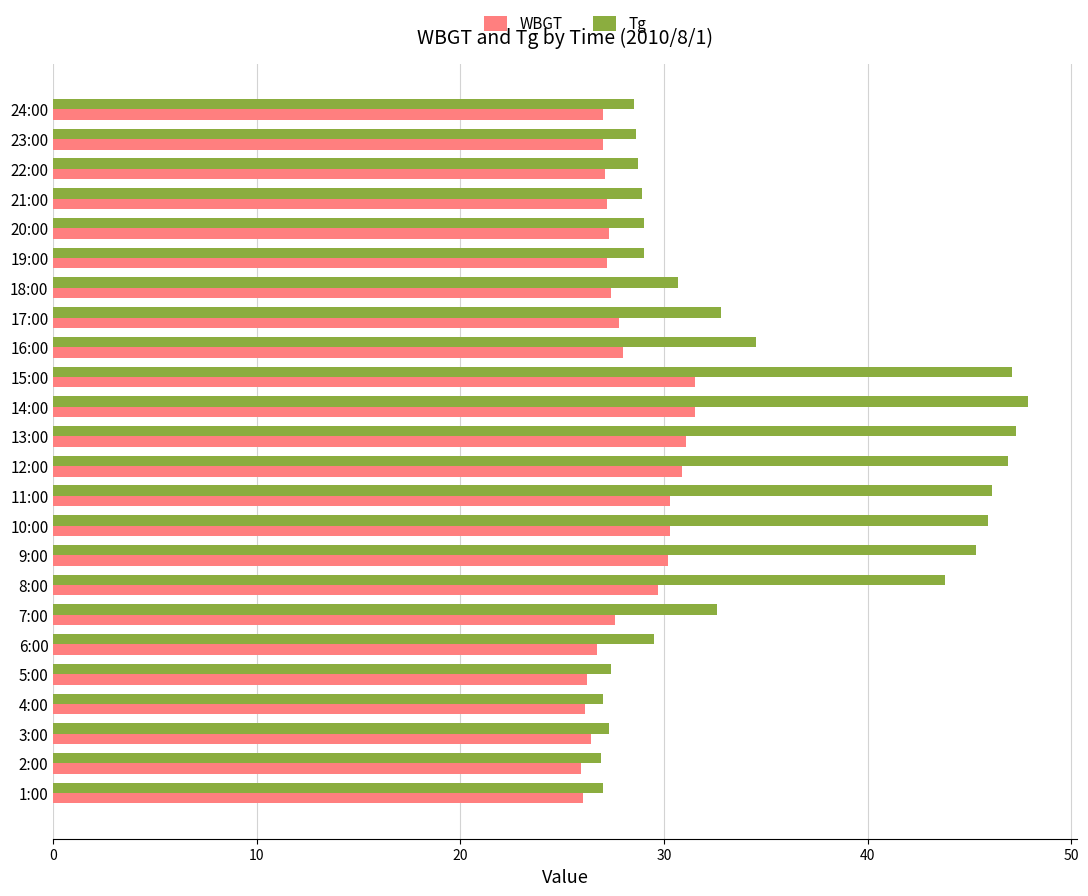

What is the difference between the highest and lowest values at 5:00?

1.2